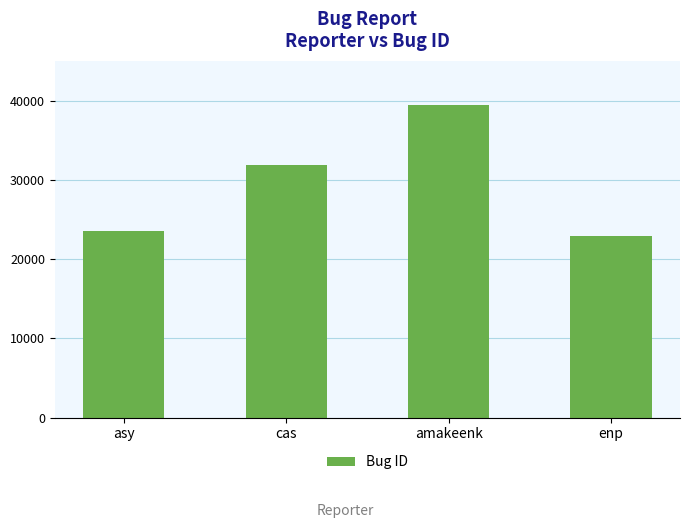

What is the difference between the values at enp and amakeenk?

16462